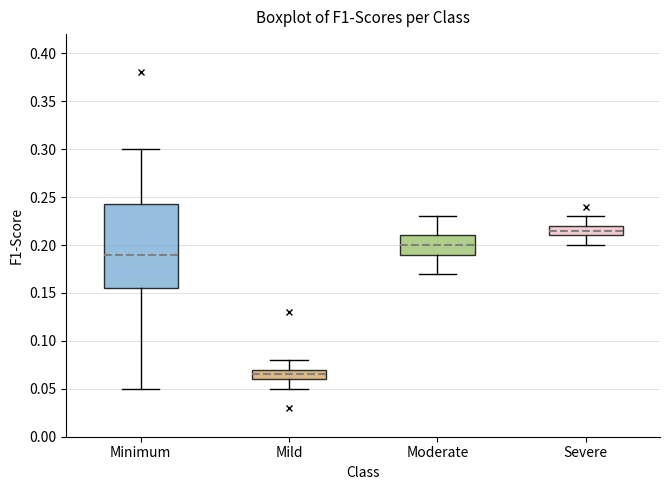

Comparing the boxes themselves (not the whiskers), which one is the tallest?

Minimum